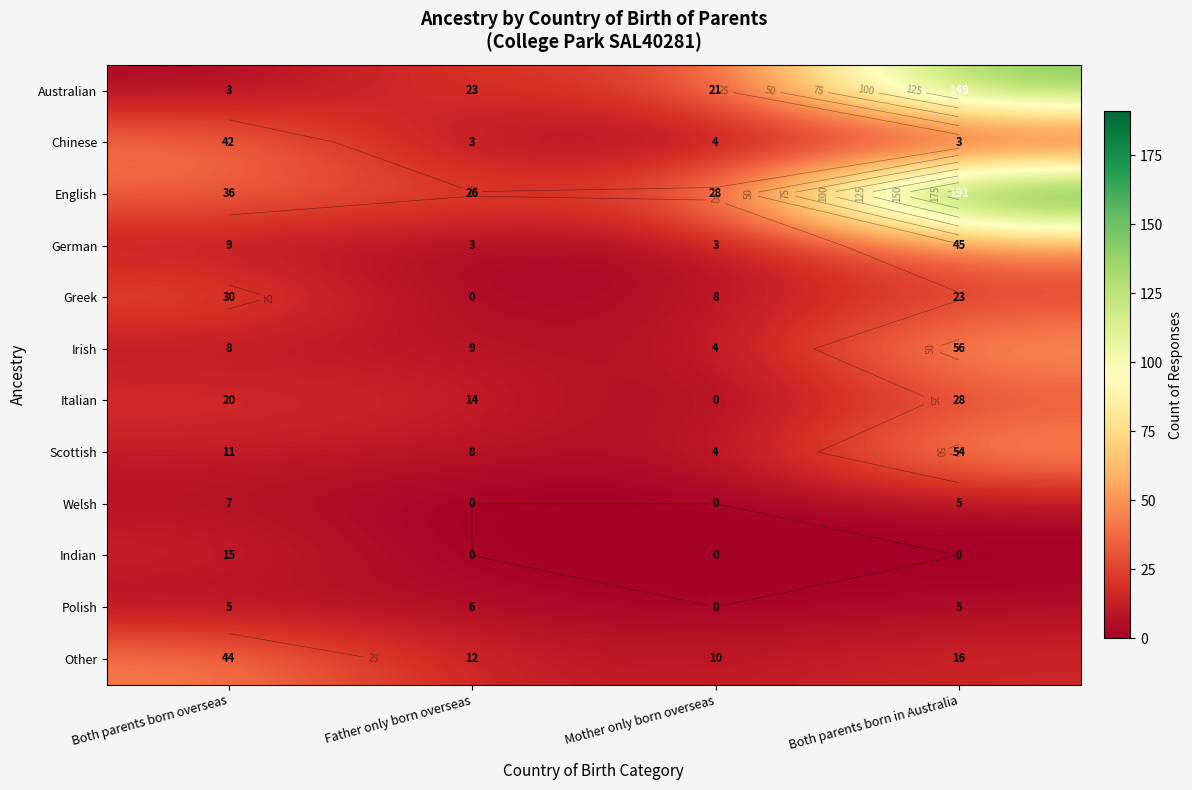

Which category has the lowest value across all series?

Father only born overseas